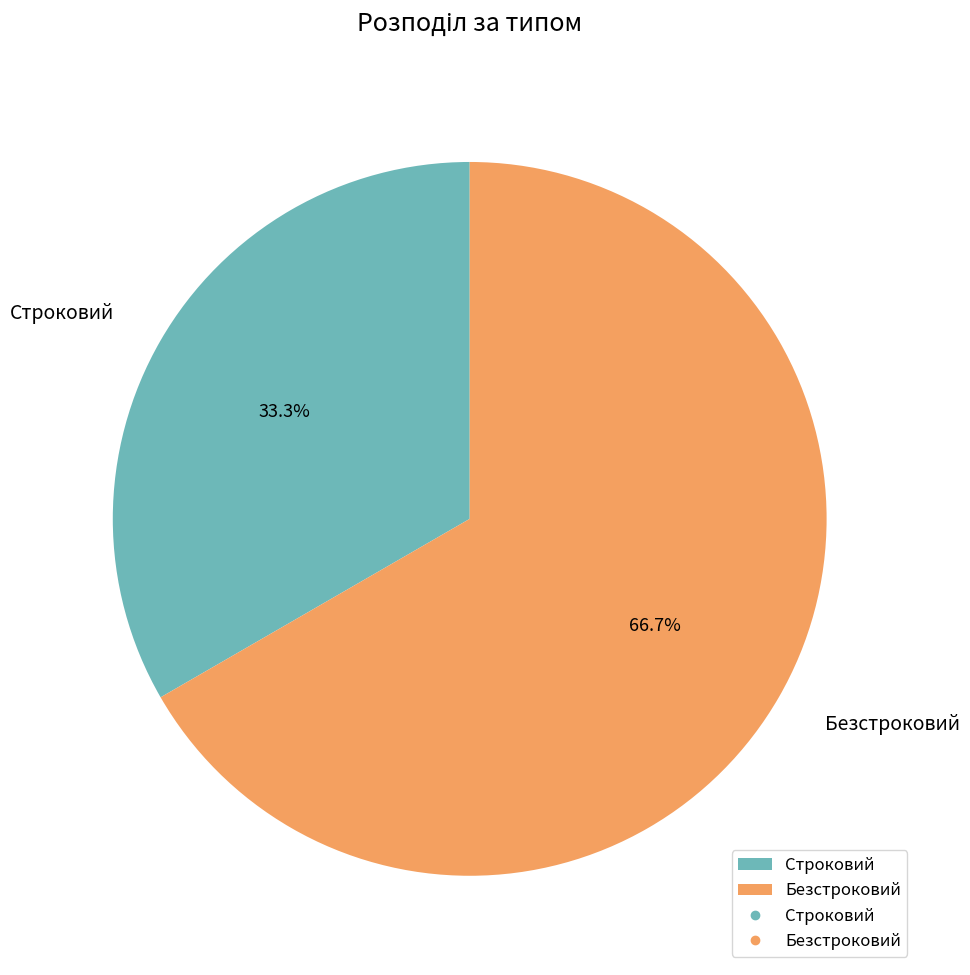

How much of the chart is everything except Безстроковий?

33.3%